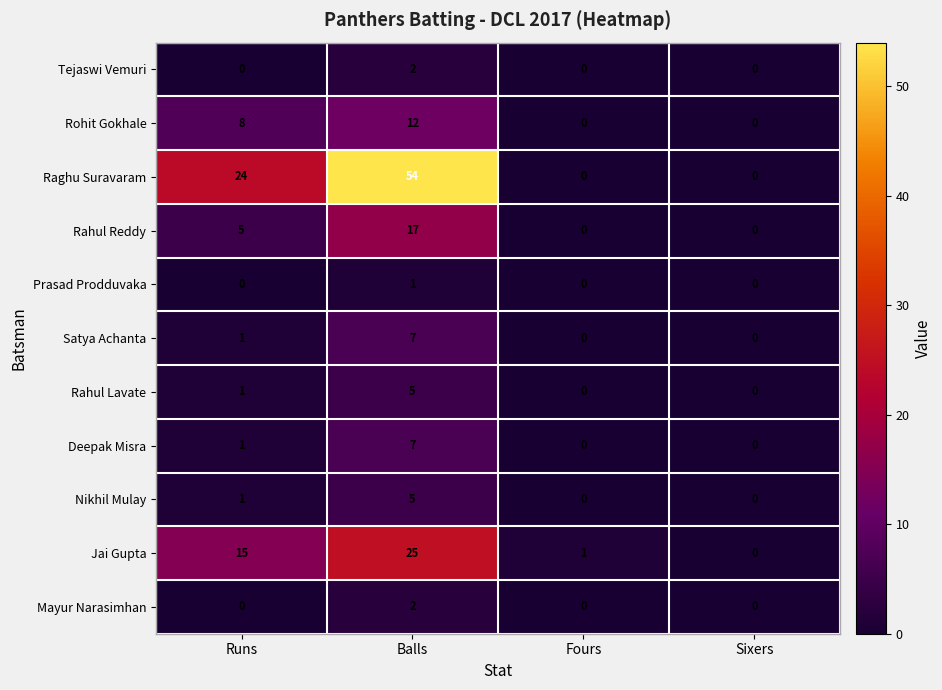

The value of Rahul Lavate at Fours is 0. True or false?

True